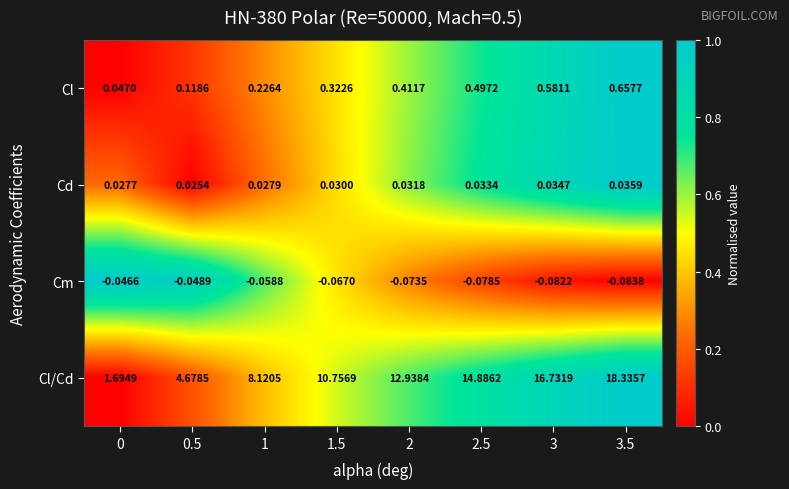

At which category is the sum across all series the highest?

3.5